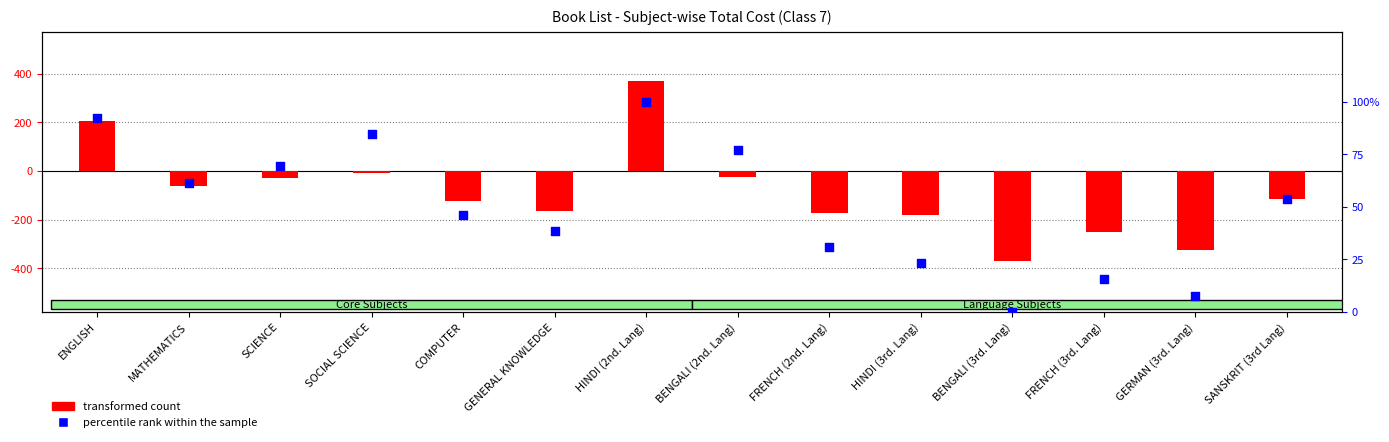

Which series has the largest total across all categories?

percentile rank within the sample